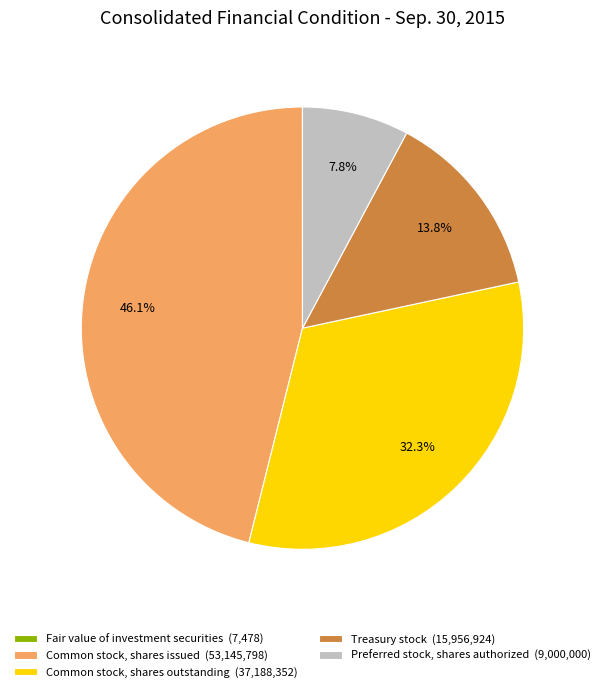

How much of the chart is everything except Common stock, shares issued?

53.9%